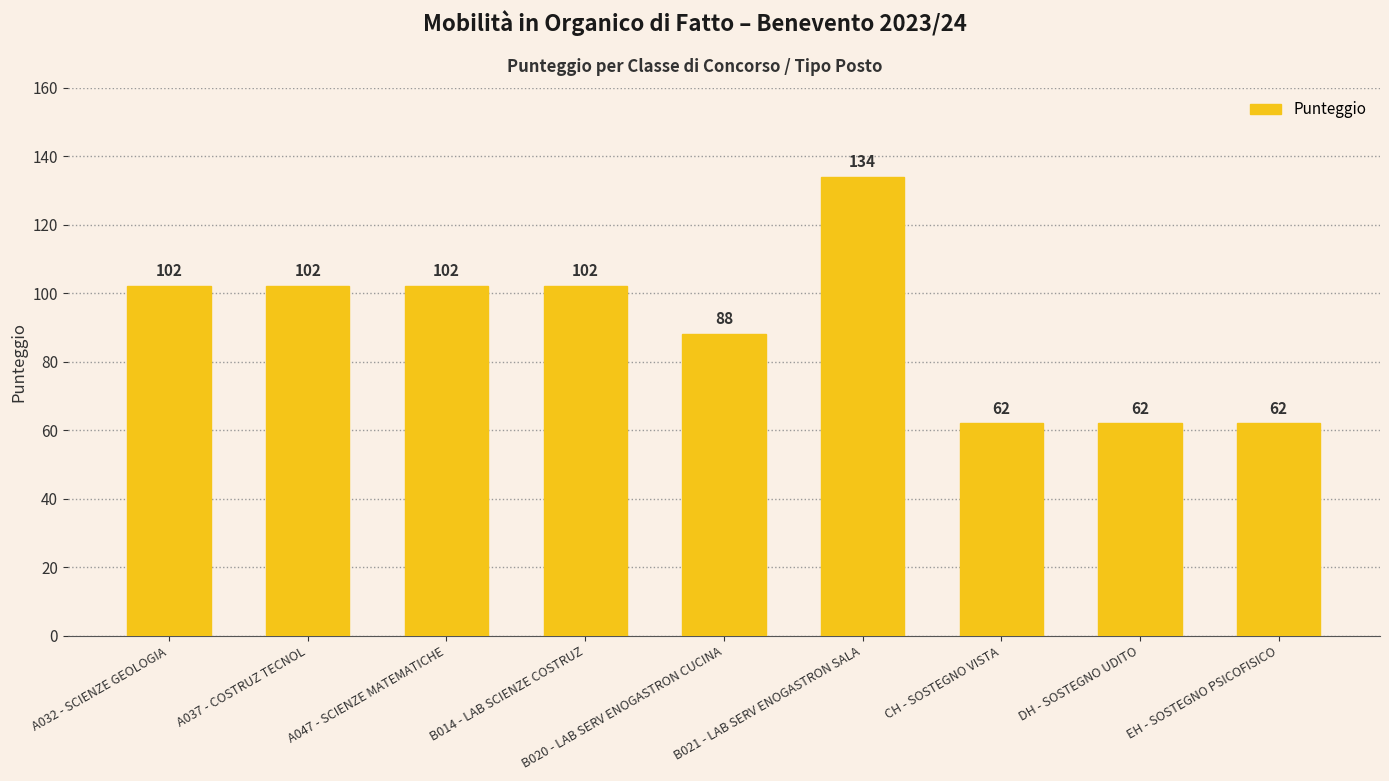

How many series are shown in this chart?

1